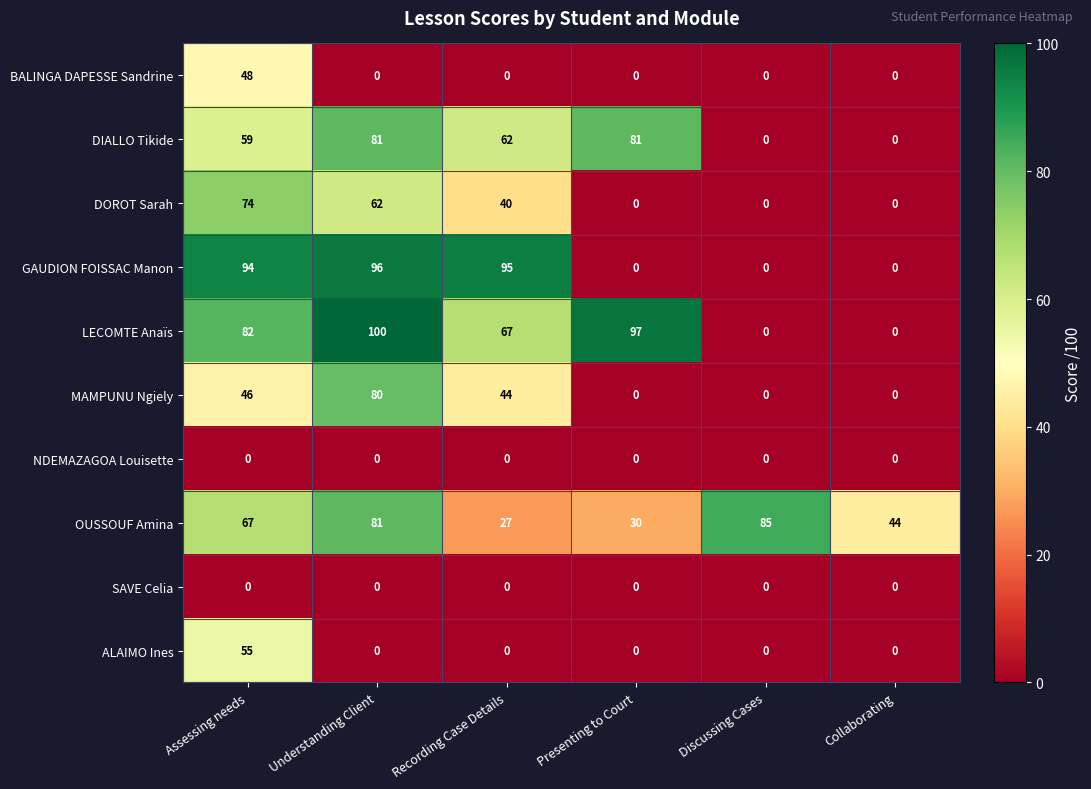

The SAVE Celia series shows 0 at Discussing Cases. True or false?

True